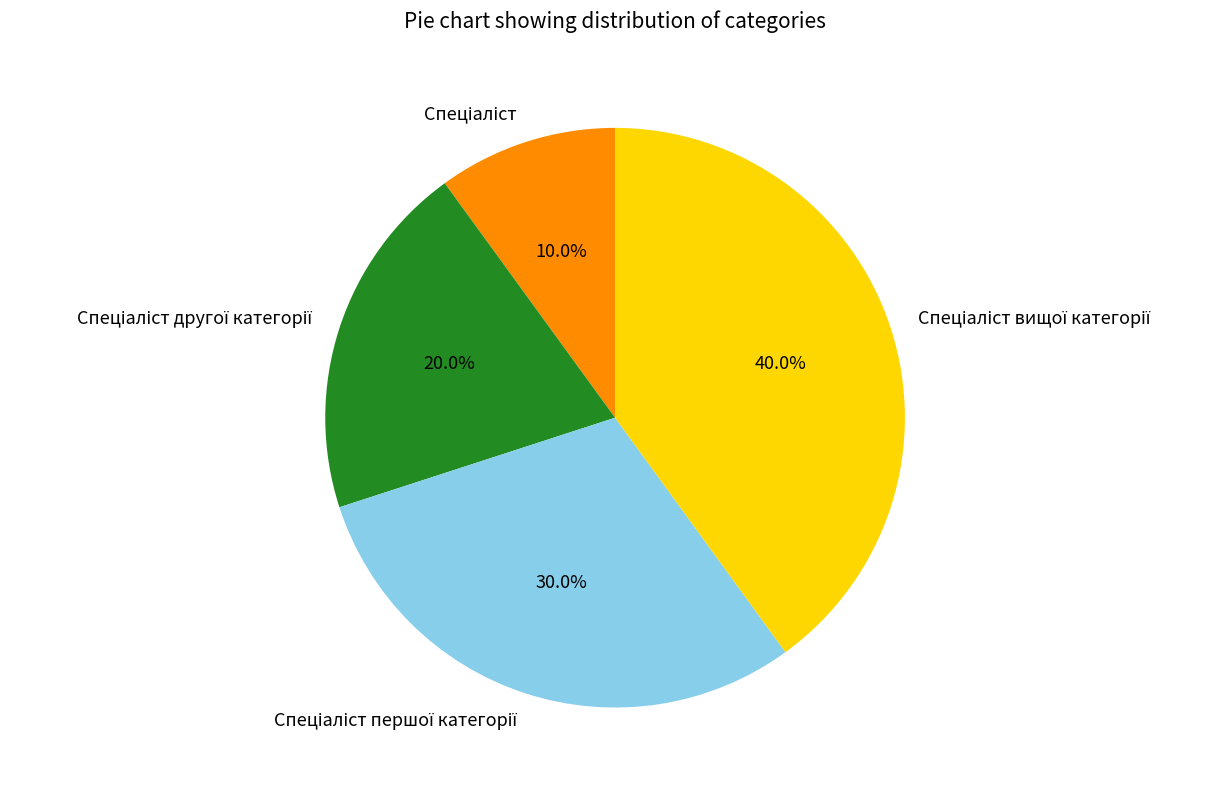

Is there any slice that represents more than half of the pie?

No